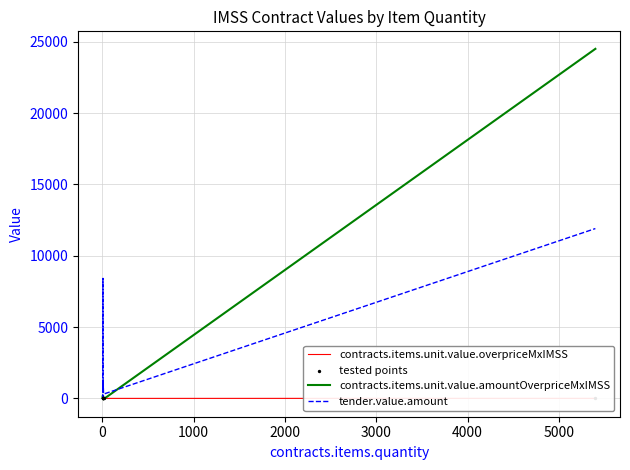

Which series reaches the minimum Y coordinate?

contracts.items.unit.value.amountOverpriceMxIMSS